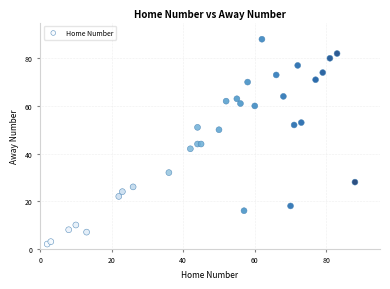

What is the range of X values (max minus min)?

86